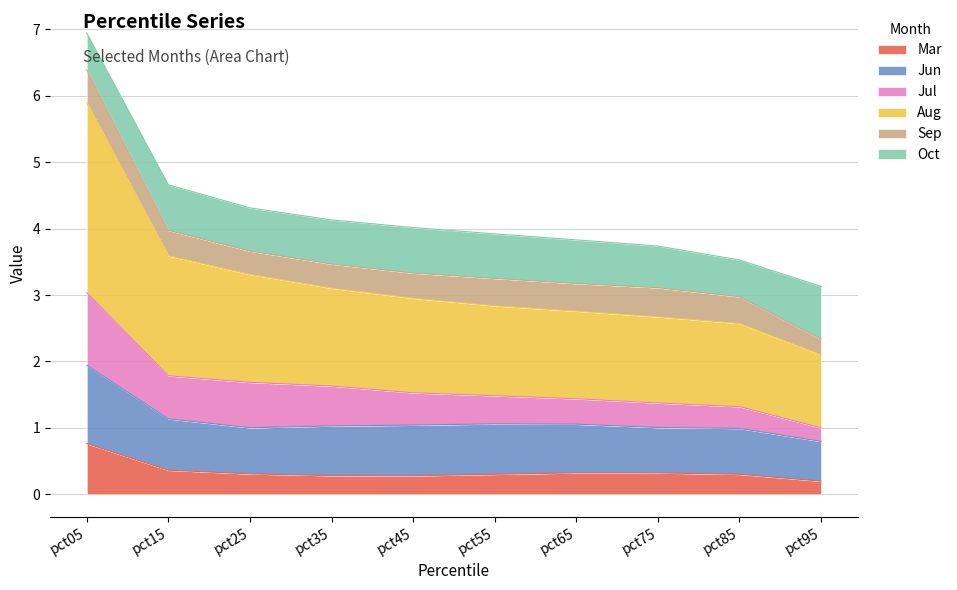

What is the total value across all series at pct55?

3.9